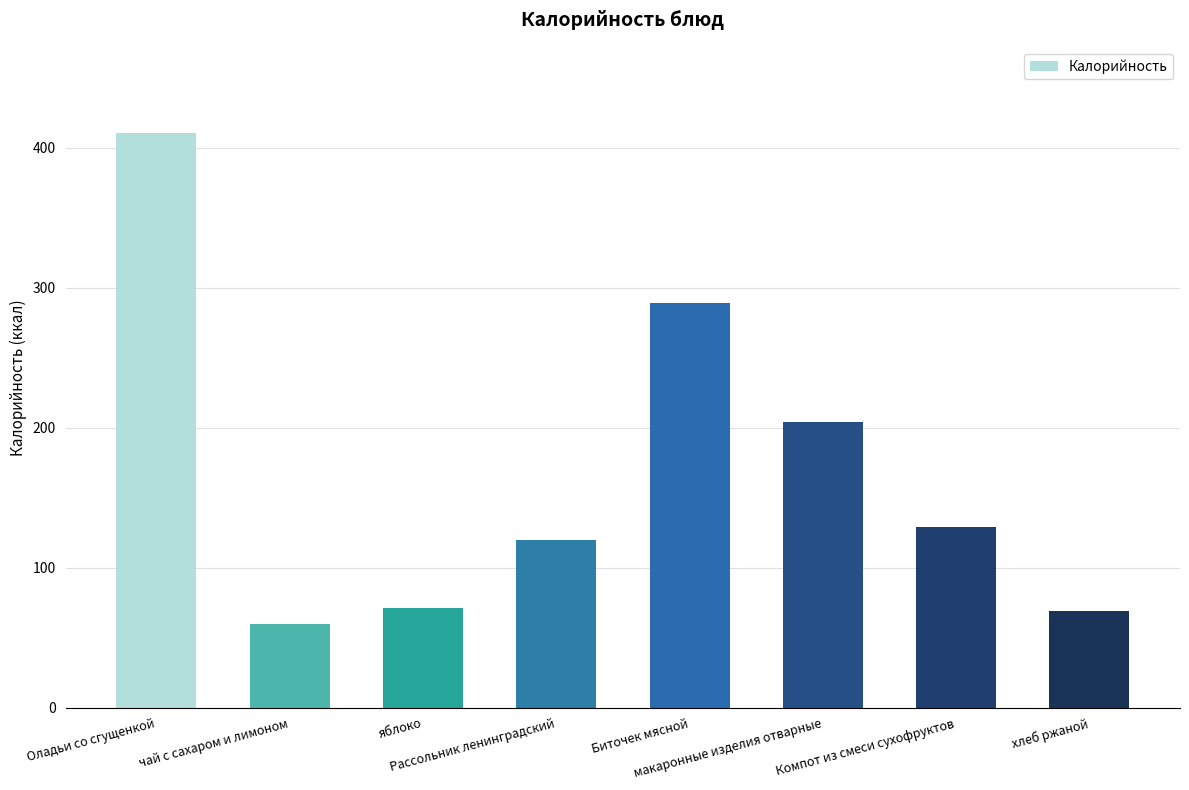

How many bars are there in total?

8